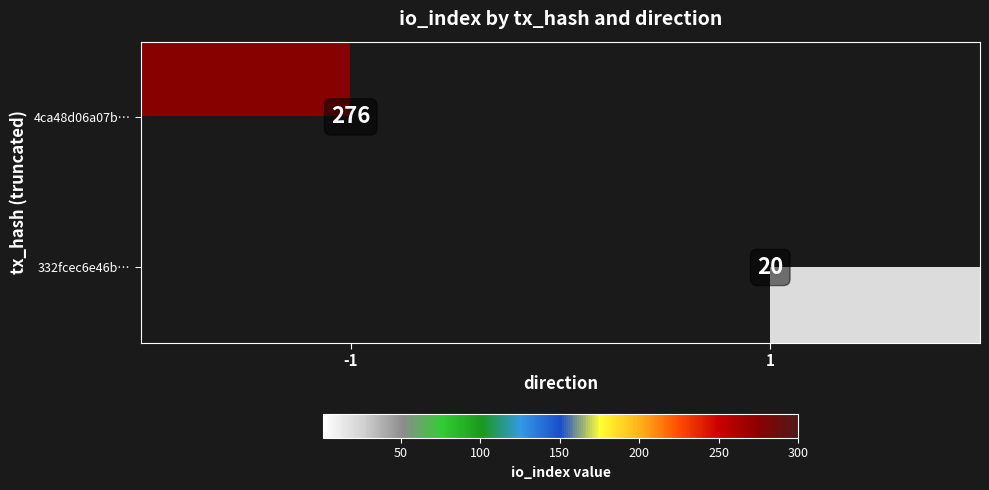

The 4ca48d06a07b… series shows 156 at -1. True or false?

False